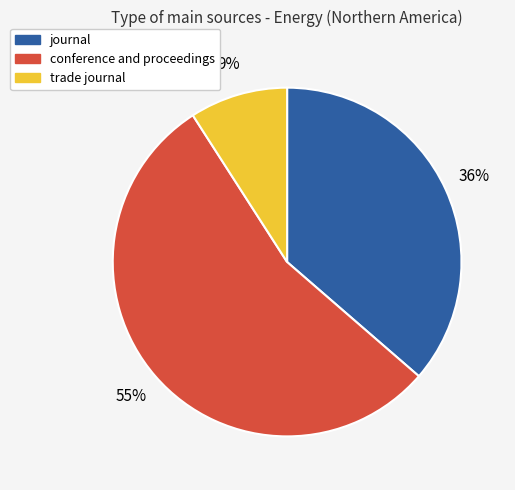

Which category accounts for the majority?

conference and proceedings